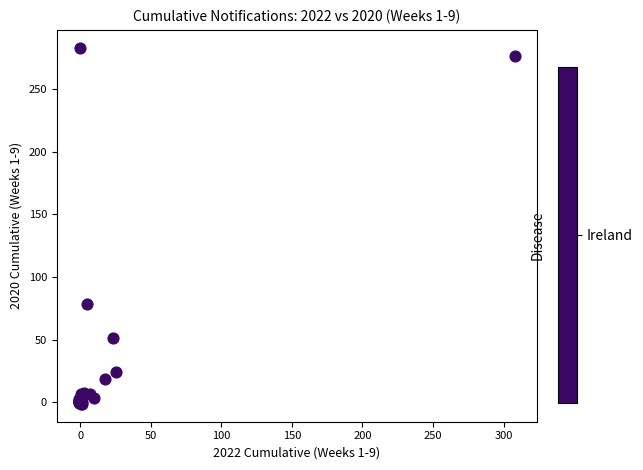

What Y value in the scatter plot is closest to 140?

78.8